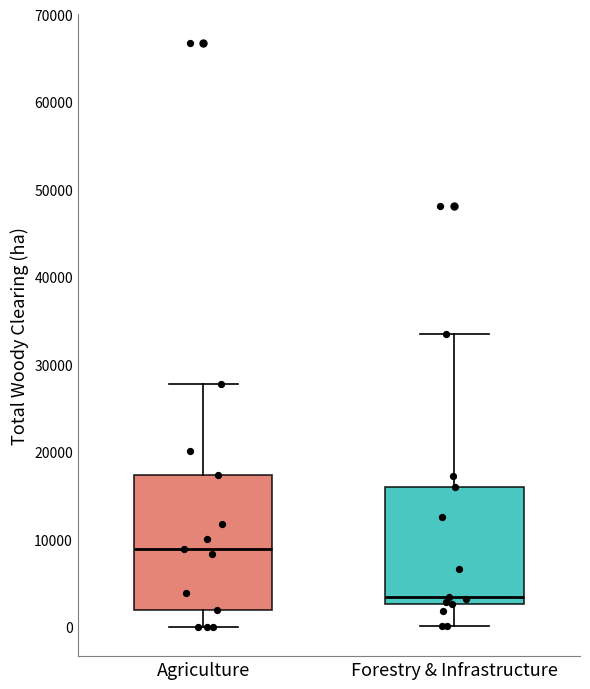

Which box's median line is the highest?

Agriculture